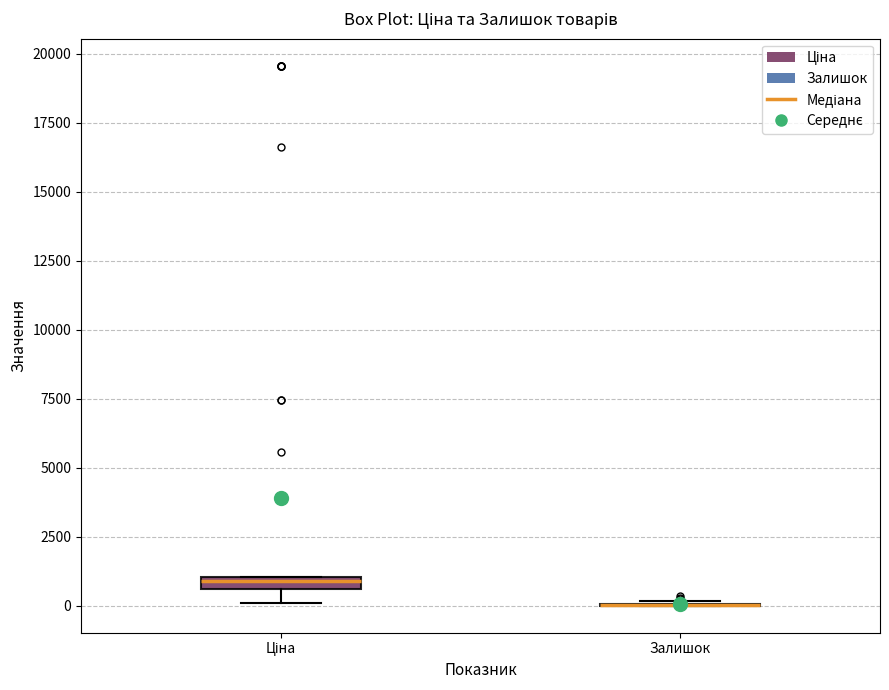

Where is the upper edge of the box for Ціна on the y-axis? The values are not printed on the chart, so give them approximately, as read against the axis.

1000